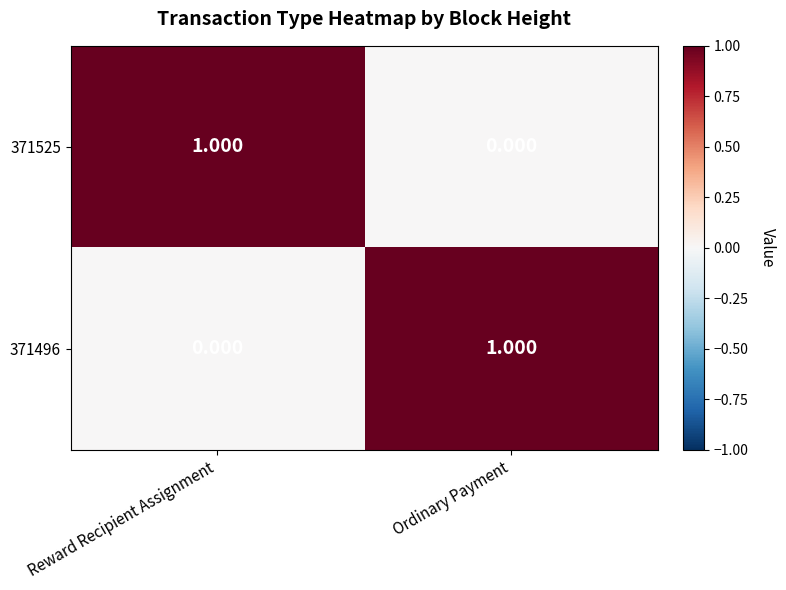

Is the value of 371525 at Reward Recipient Assignment greater than the value of 371496 at Reward Recipient Assignment?

Yes